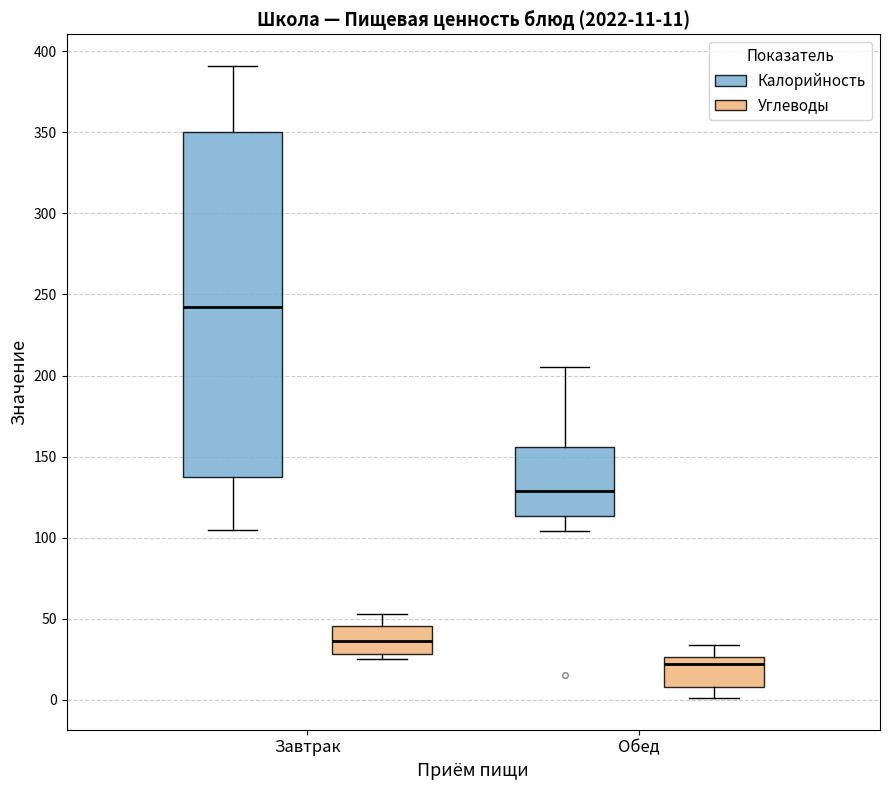

Which box has the highest median line?

Завтрак (Калорийность)